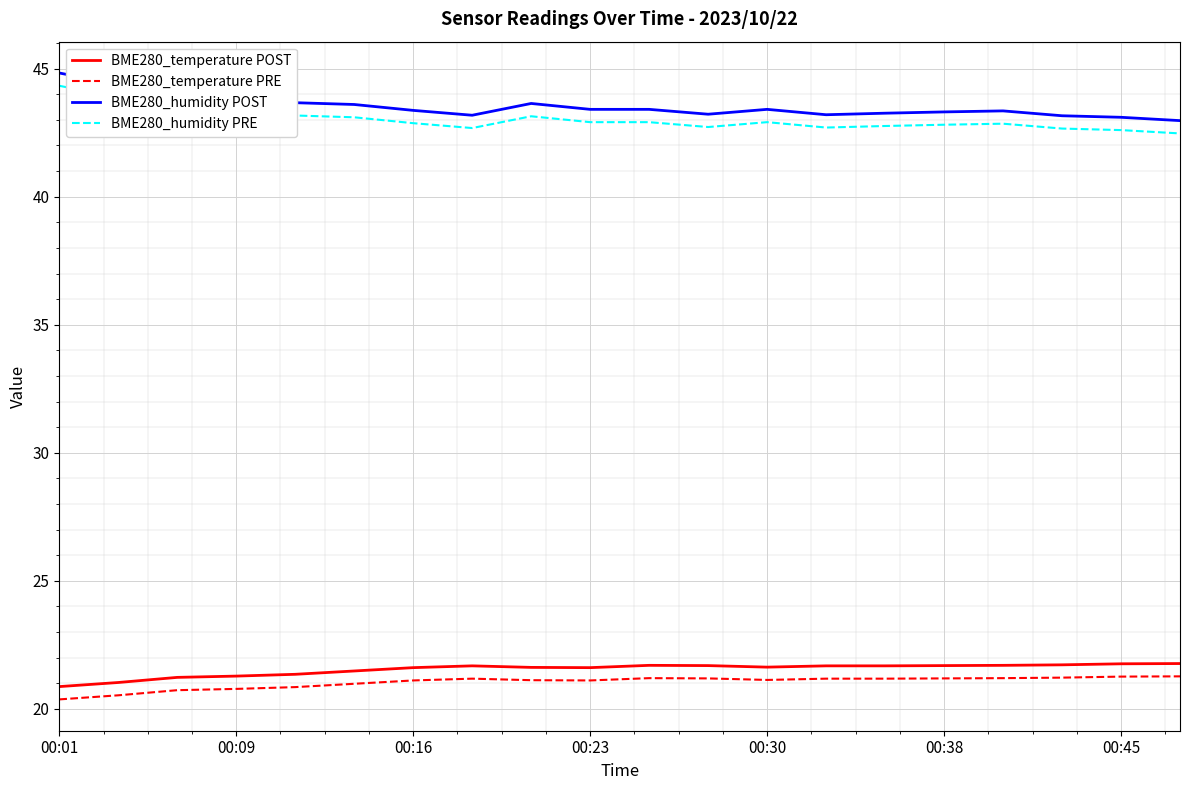

True or false: BME280_humidity POST and BME280_temperature PRE cross at least once.

False